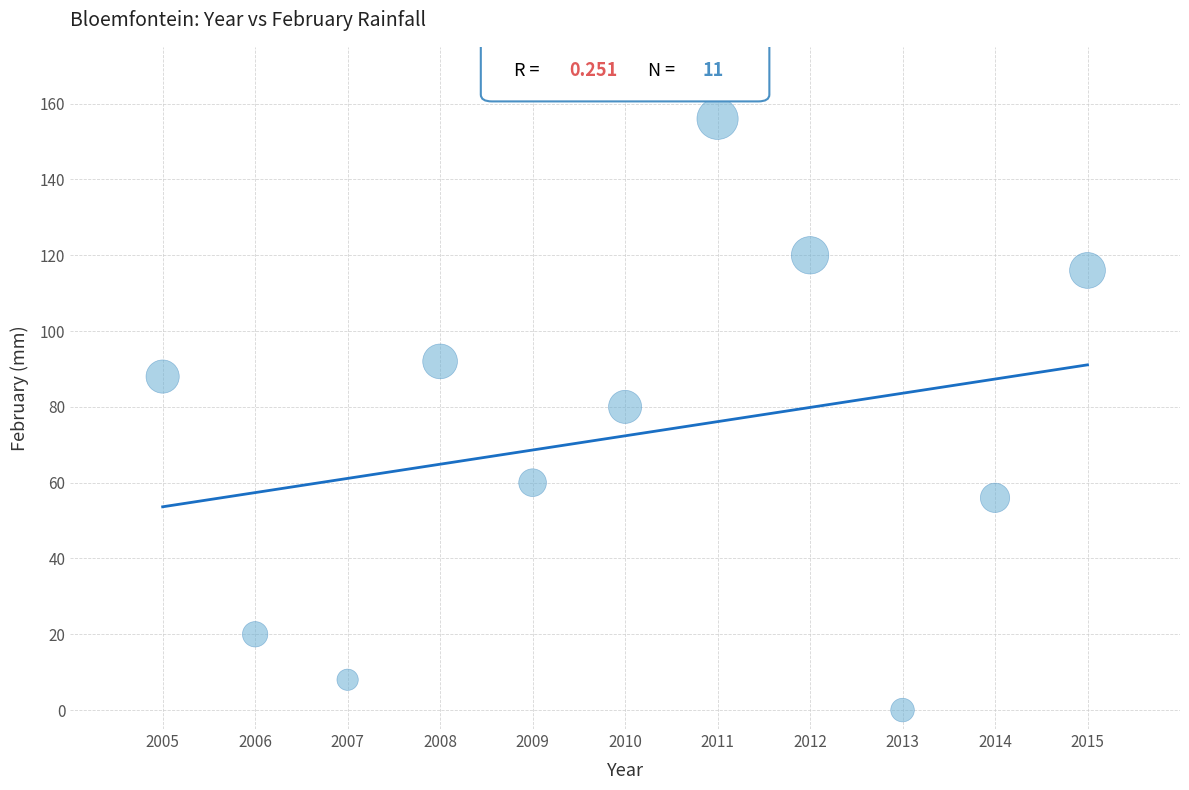

What is the average X value?

2010